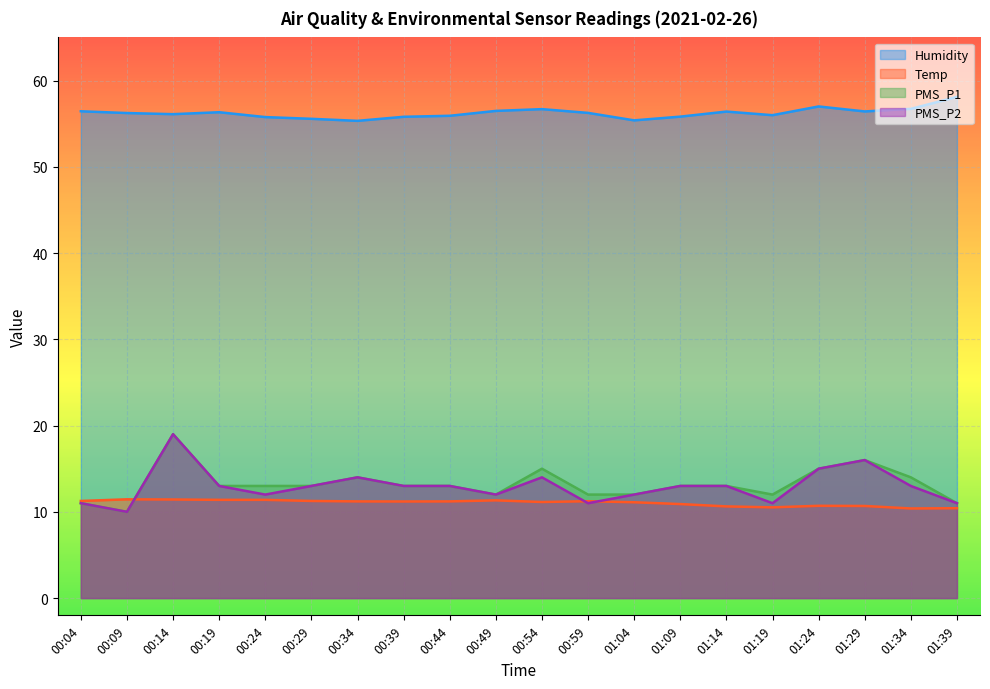

At which category is the sum across all series the highest?

00:14